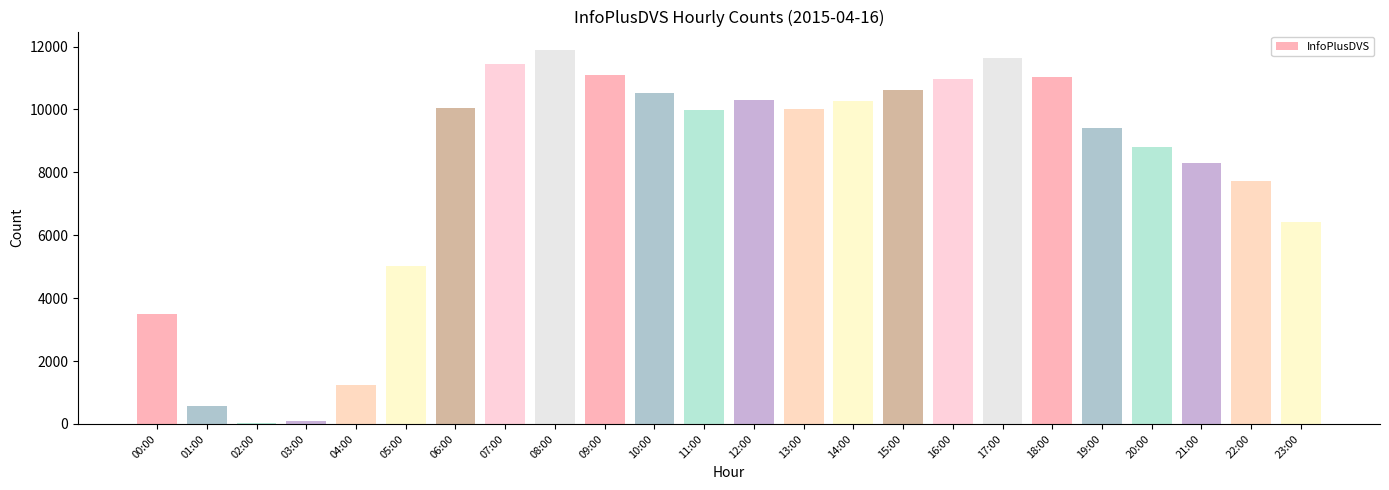

What is the label of the 22nd bar from the right?

02:00